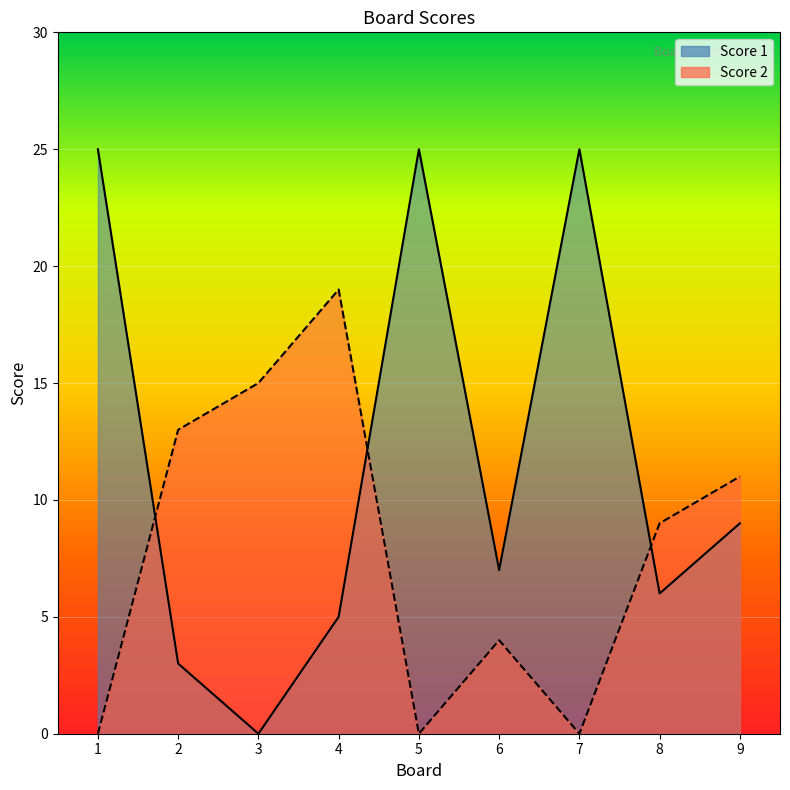

At which label does Score 1 reach its peak?

1